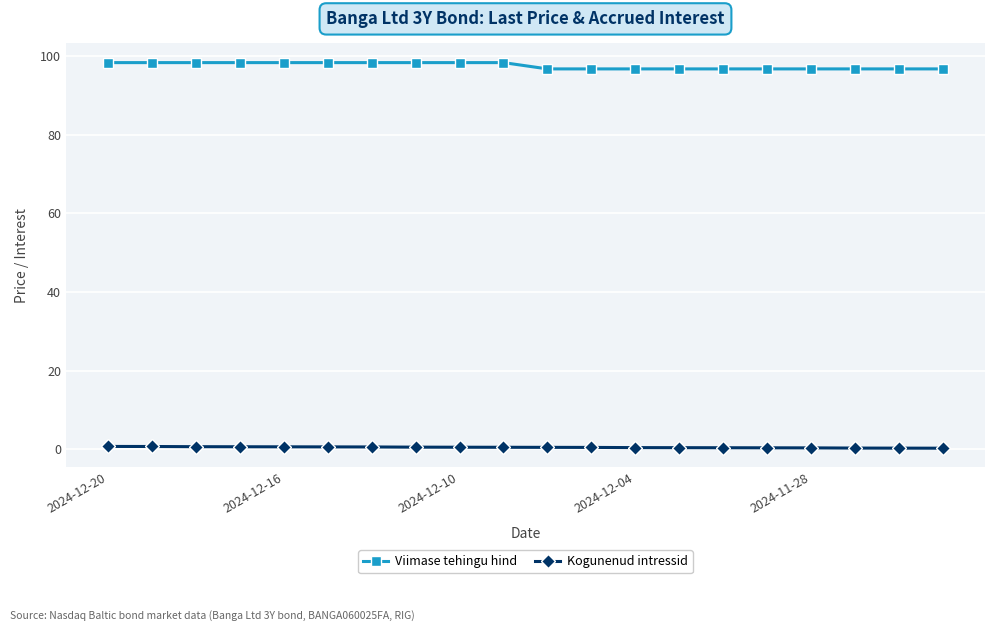

Count the number of categories in the chart.

20